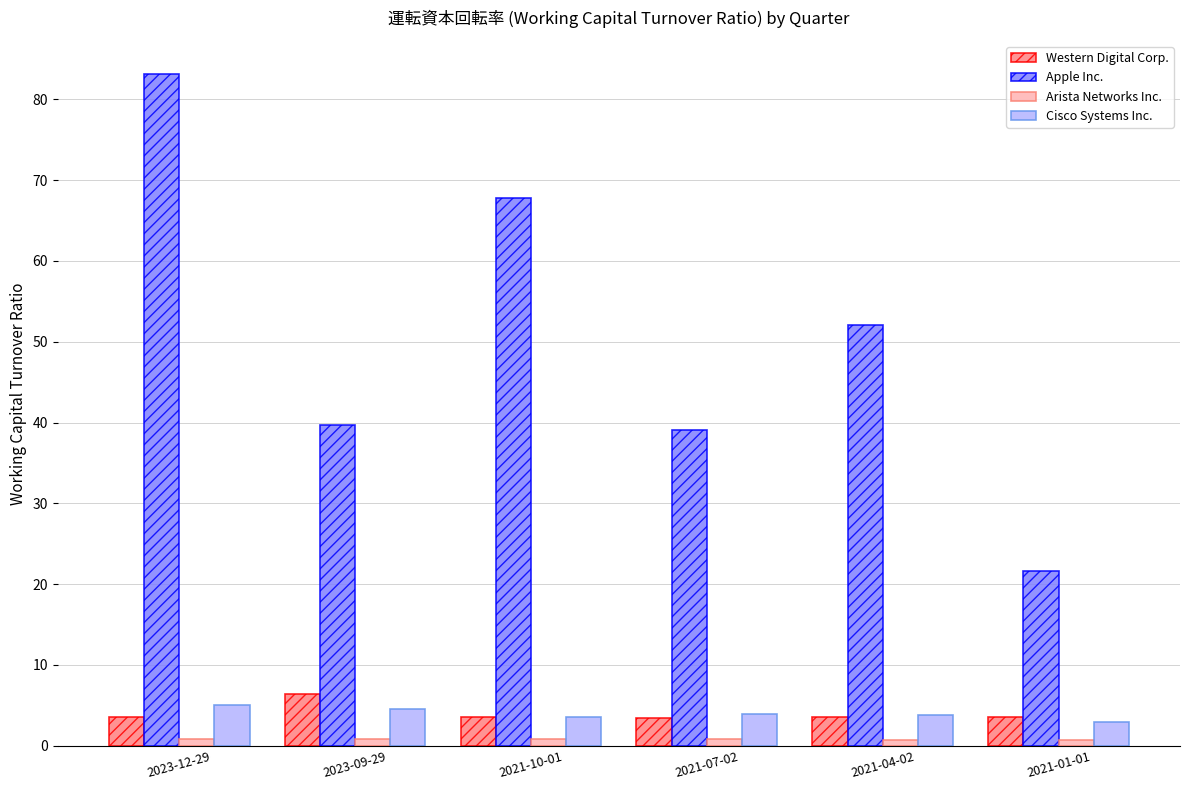

What is the sum of all Apple Inc. values?

303.3